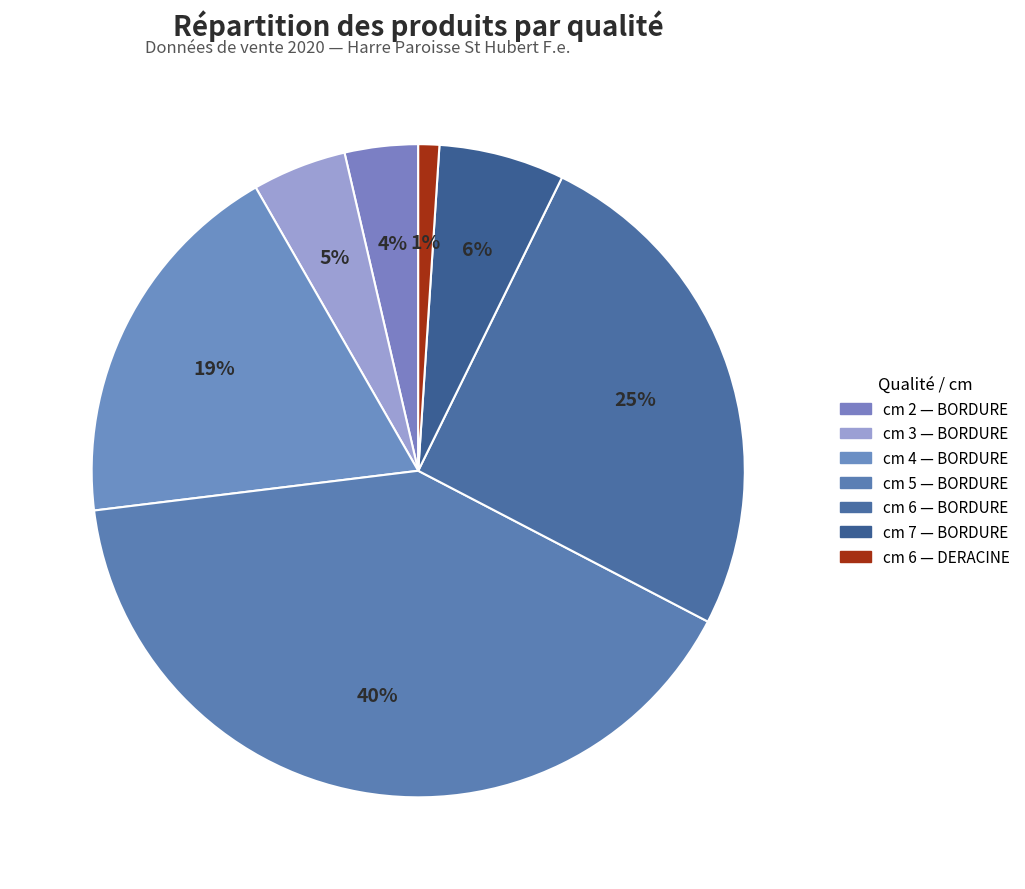

How many segments does this pie chart have?

7